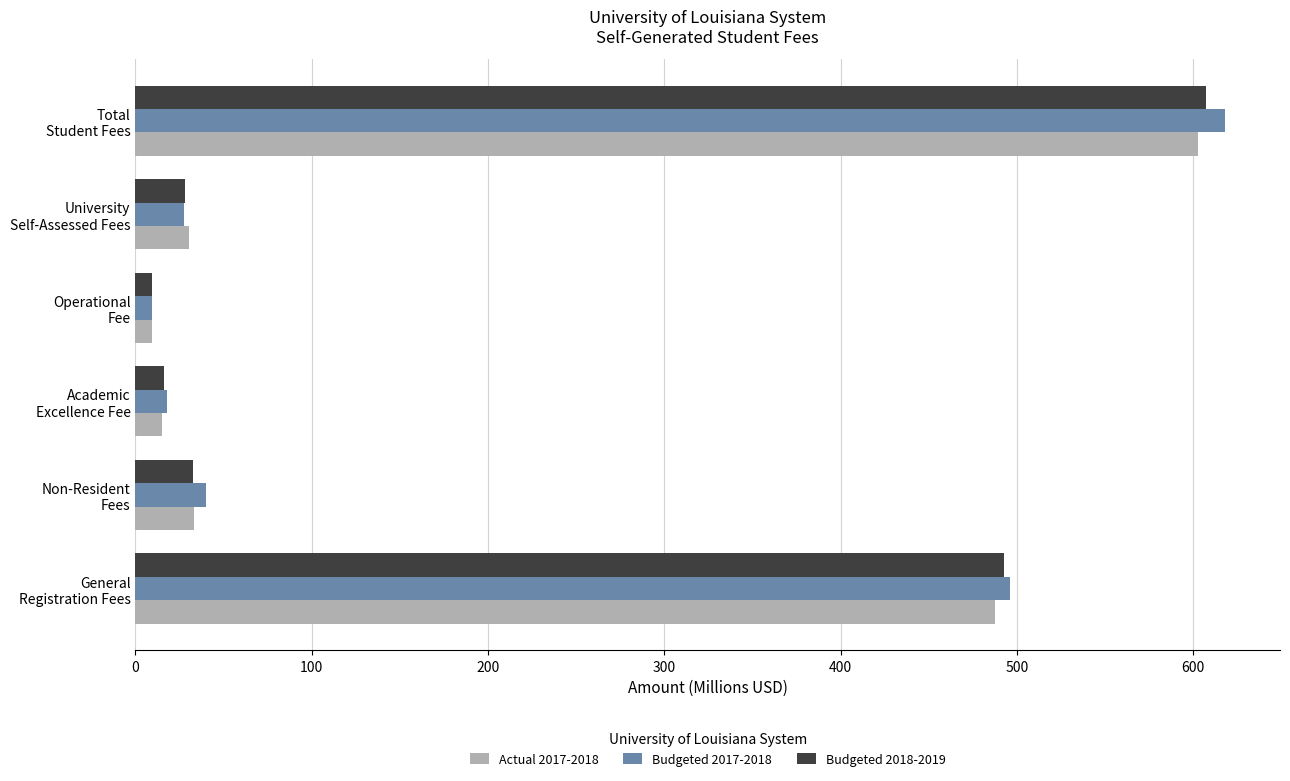

What is the lowest value of the Budgeted 2018-2019 series?

9.6